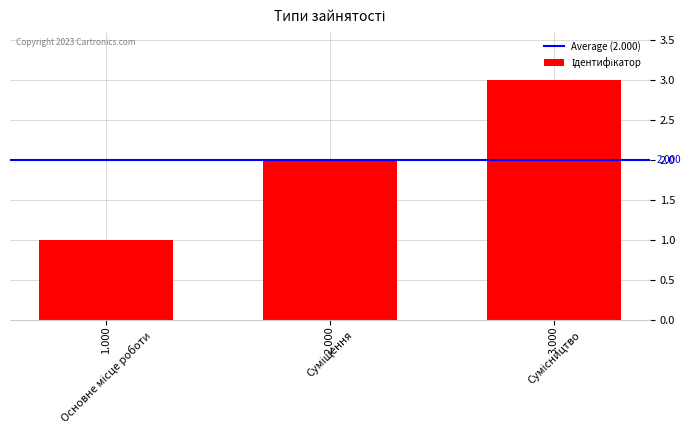

How many values are between 1 and 3?

3